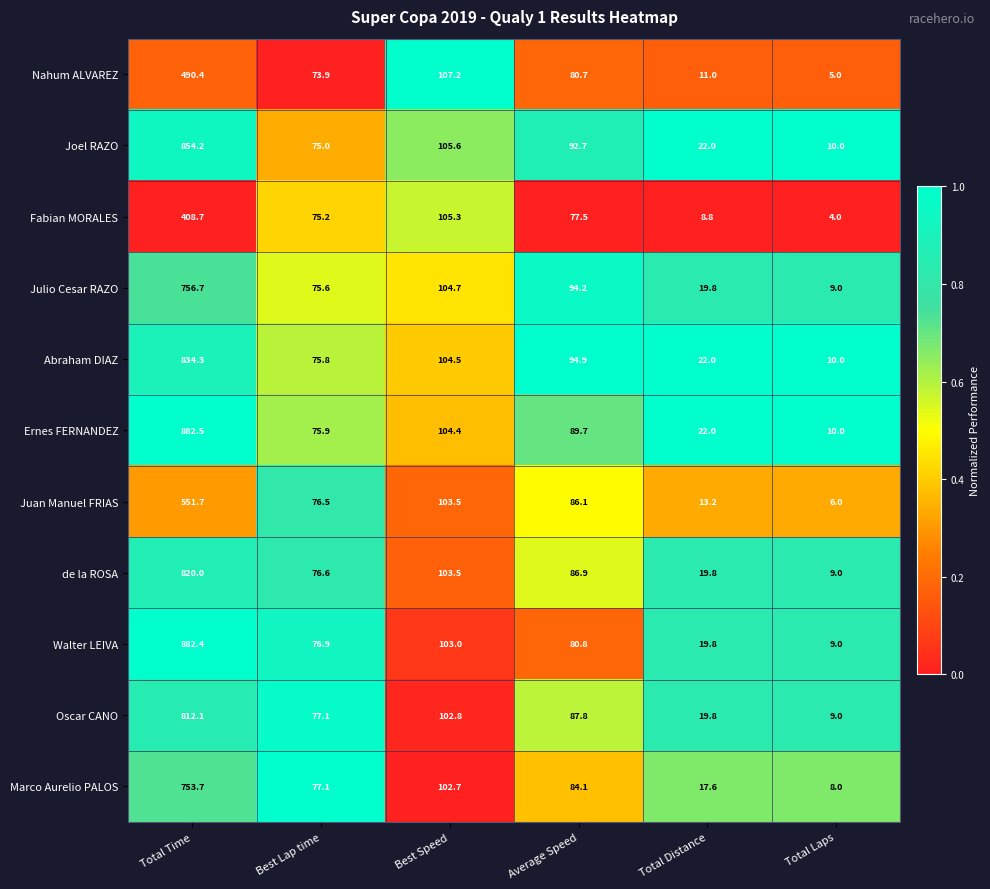

At which category is the sum across all series the highest?

Total Time